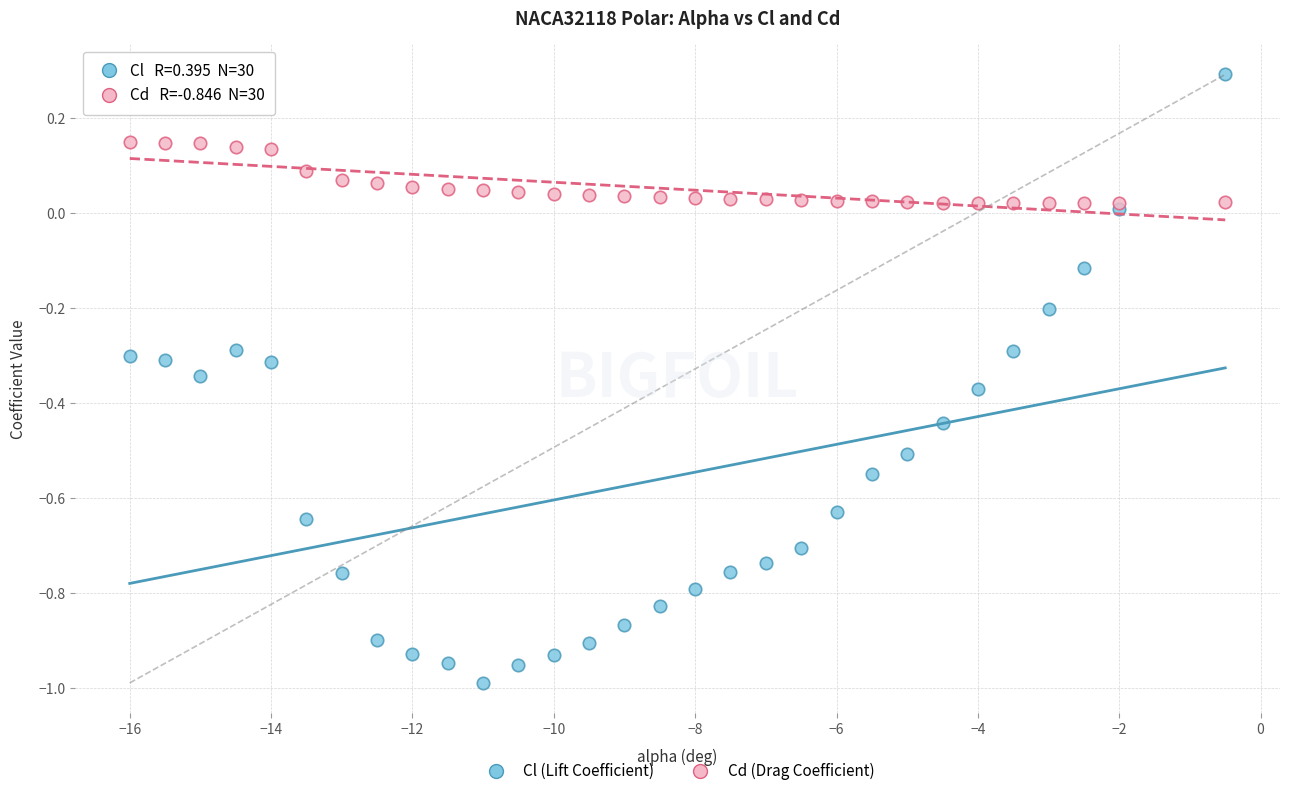

Which series has the widest spread of Y values?

Cl (Lift Coefficient)